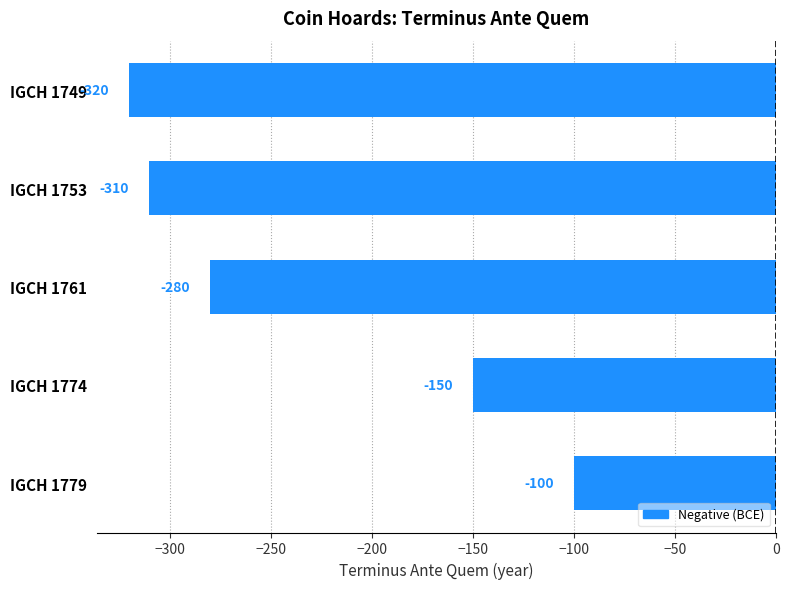

Reading bottom to top, list all the values displayed in this chart.

-100	-150	-280	-310	-320